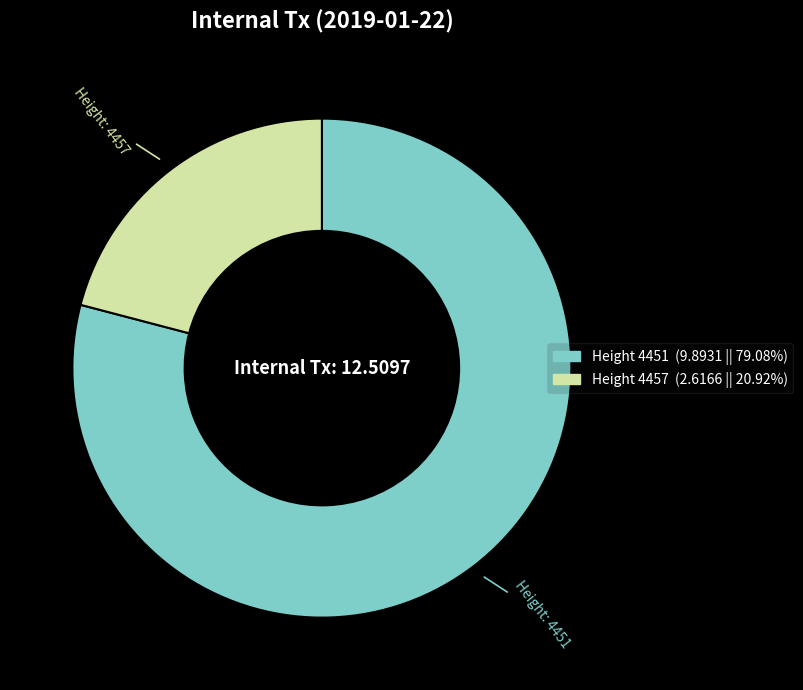

How many segments does this pie chart have?

2